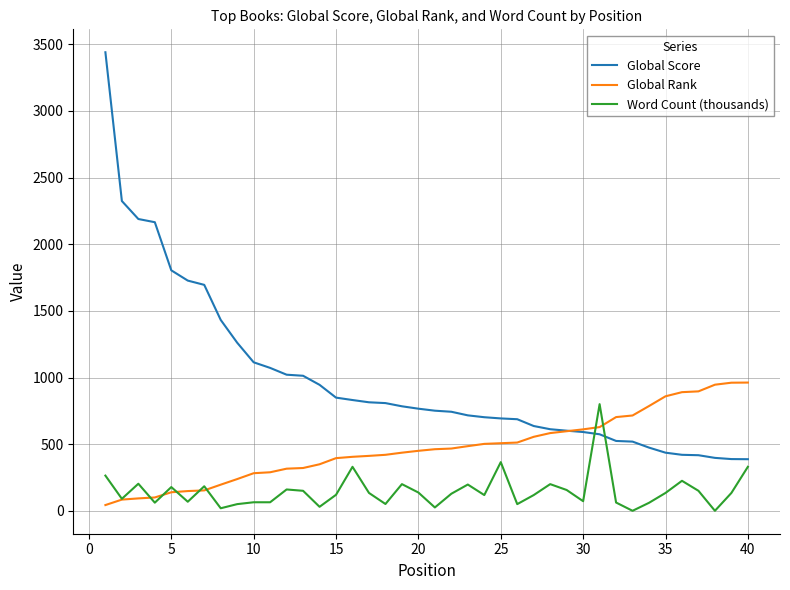

What is the maximum value shown in the chart?

3440